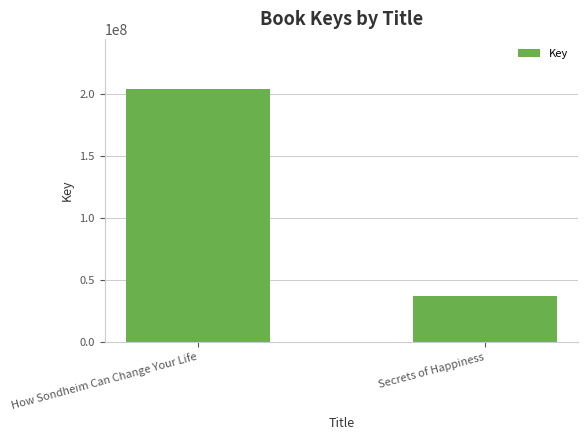

What is the label of the 2nd bar from the left?

Secrets of Happiness